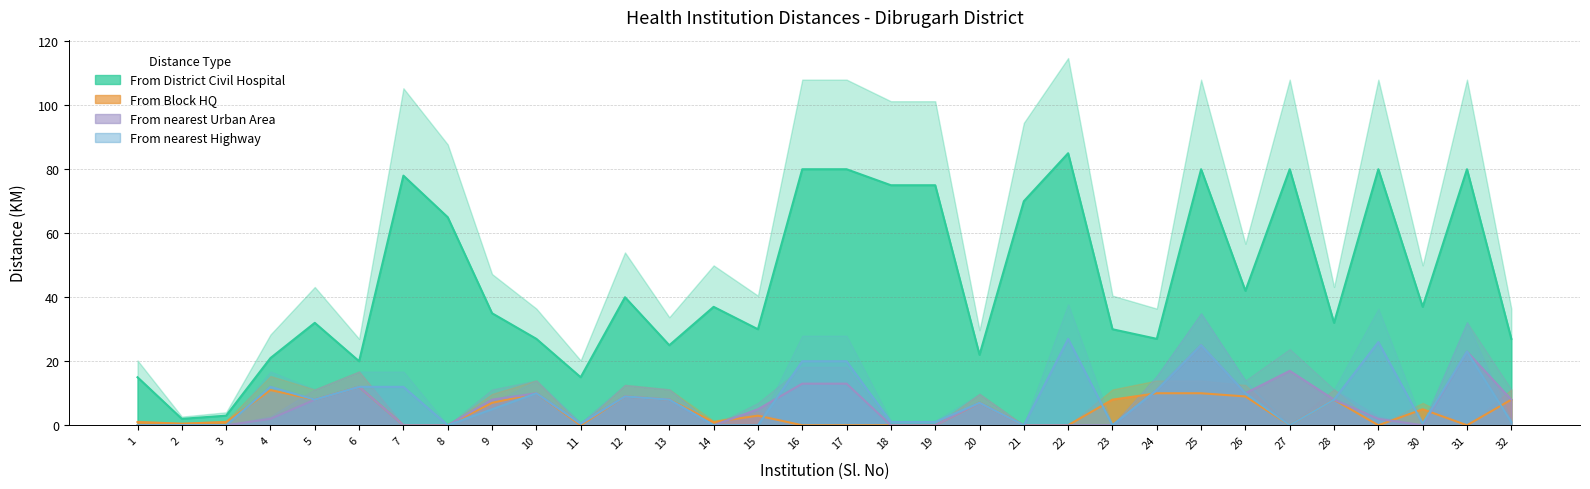

Between 5 and 19, which series saw the biggest shift?

From District Civil Hospital